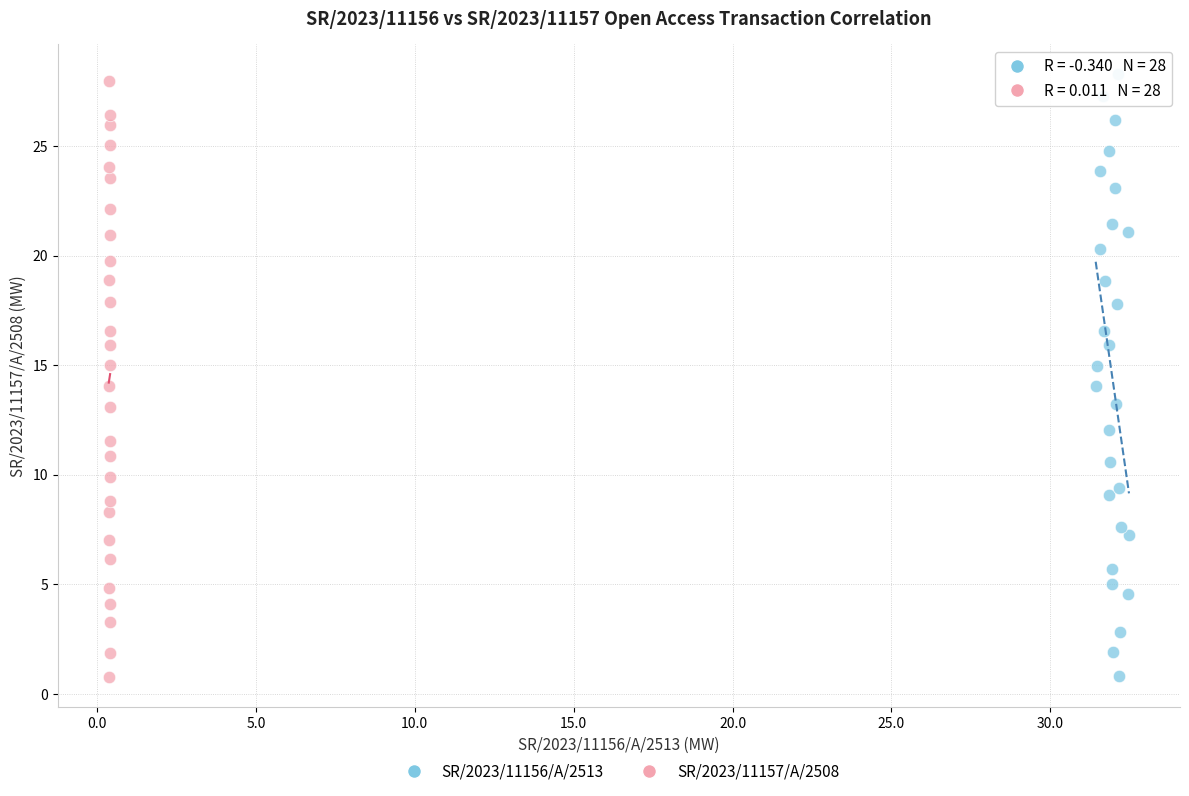

What are all the series names shown in the legend?

SR/2023/11156/A/2513, SR/2023/11157/A/2508